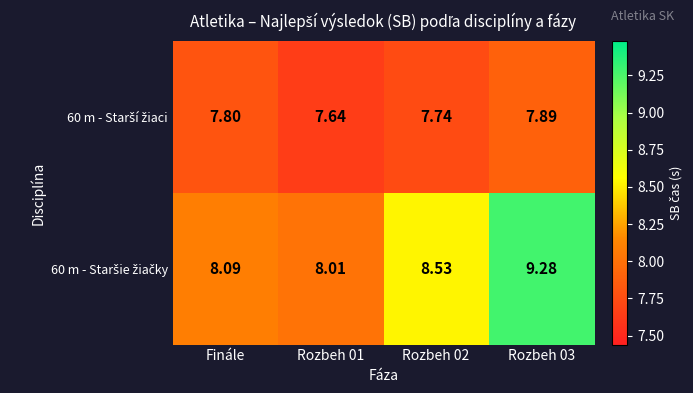

What is the spread (max minus min) of values at Rozbeh 03?

1.4